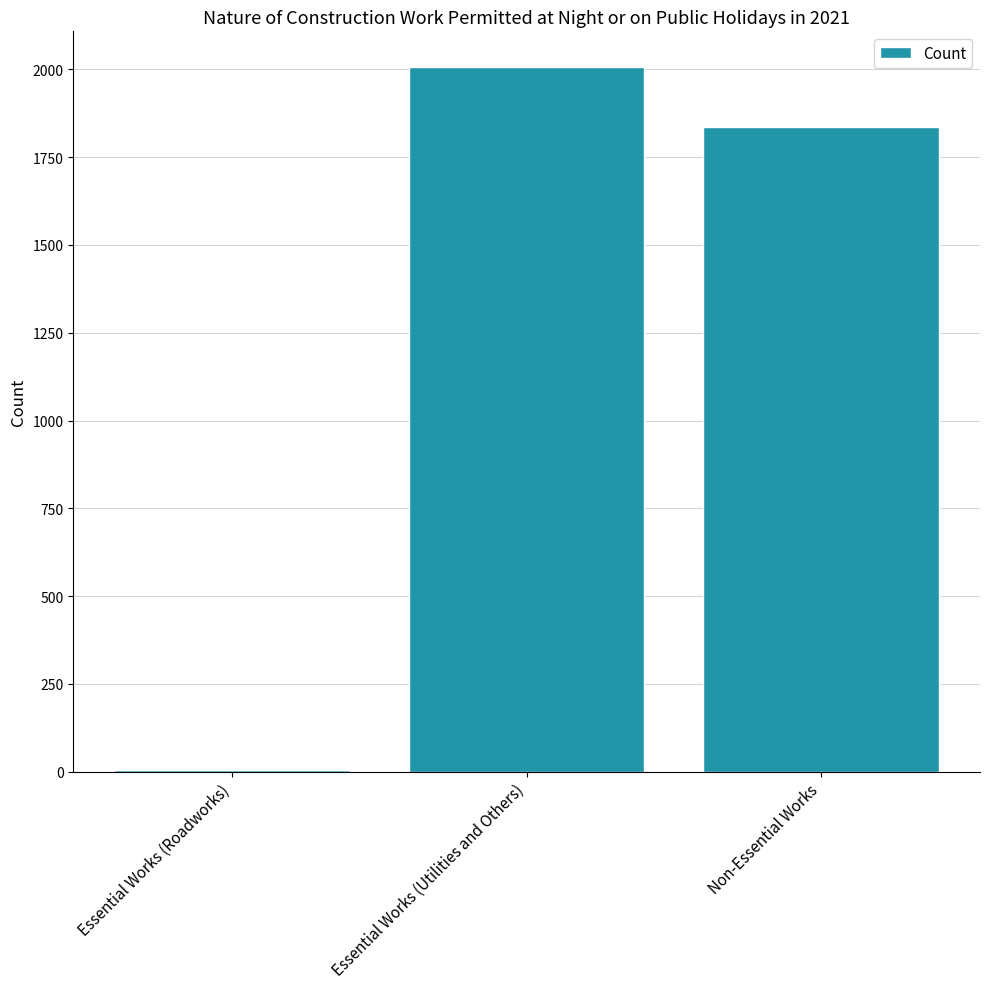

At which label is the value closest to 1007?

Non-Essential Works